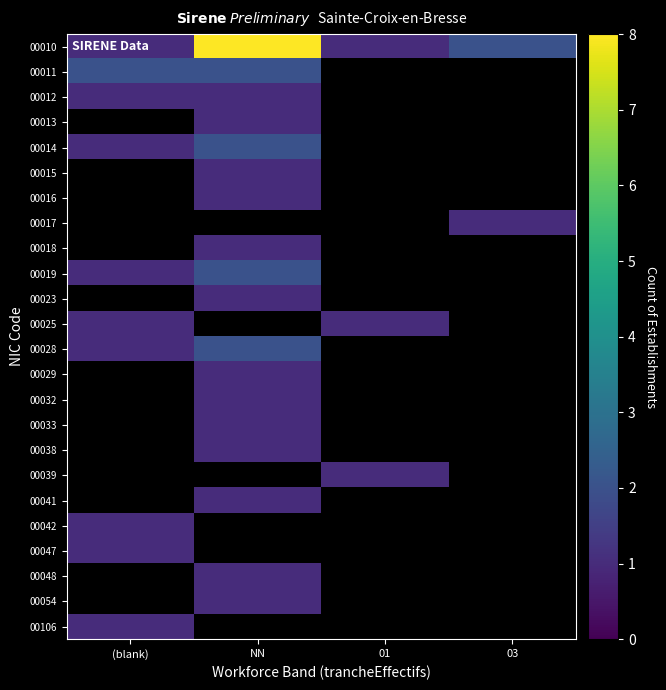

How many categories are shown in the chart?

4